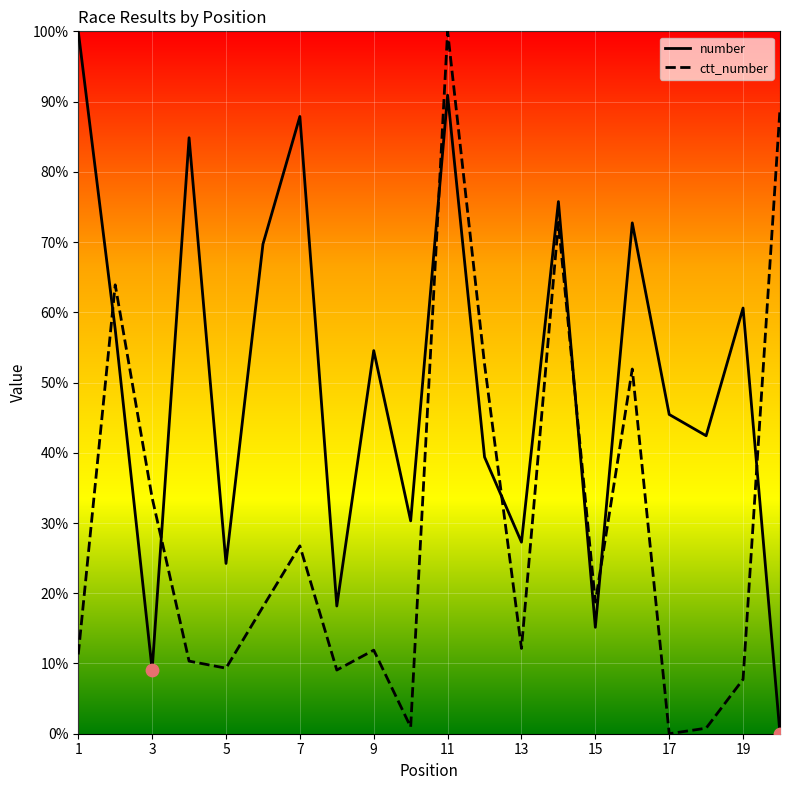

Which series reaches the maximum Y coordinate?

number